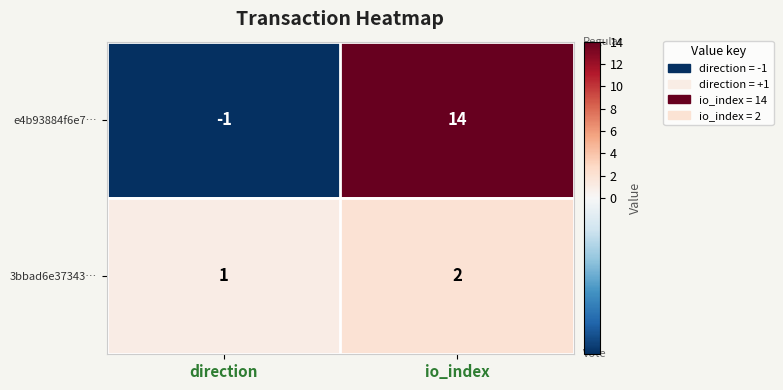

Reading right to left, list all the values displayed in this chart.

e4b93884f6e7…: 14	-1
3bbad6e37343…: 2	1